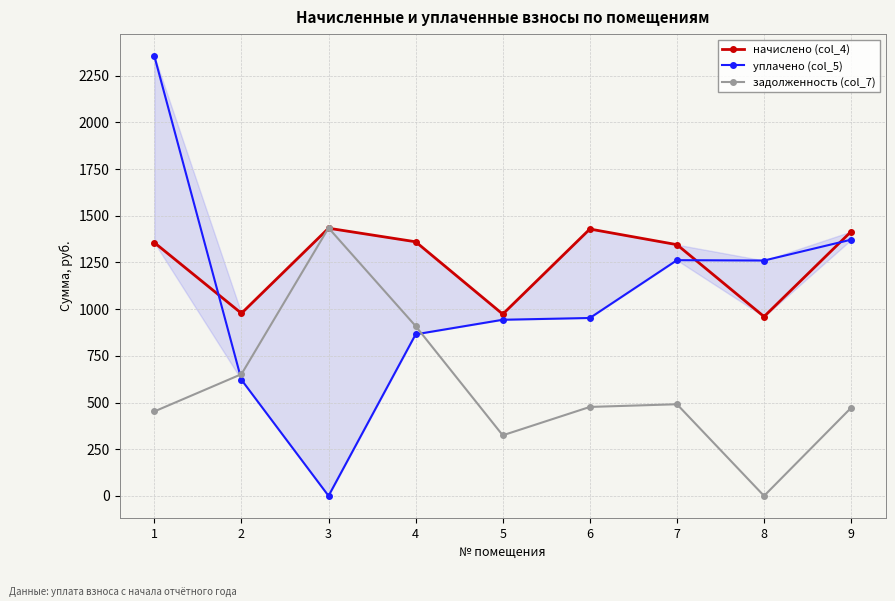

What is the difference between the highest and lowest values at 9?

943.9